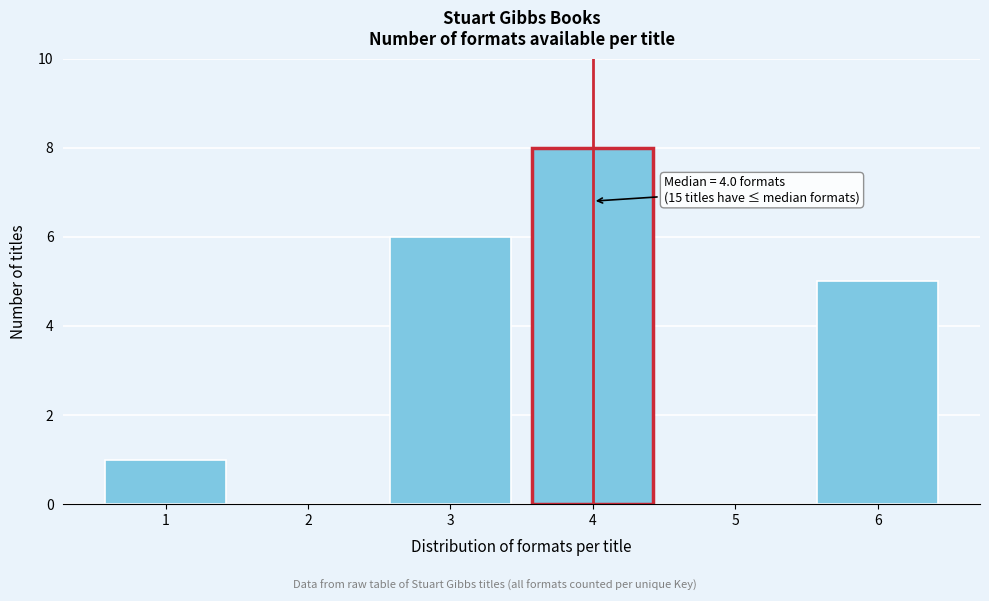

Over which range of the x-axis is the bar tallest?

3.5 to 4.5